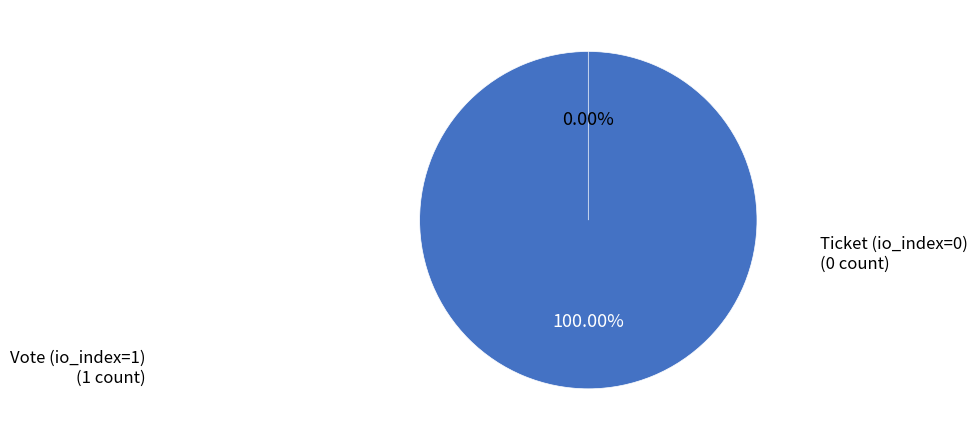

True or false: Ticket (io_index=0) accounts for 1% of the total.

False